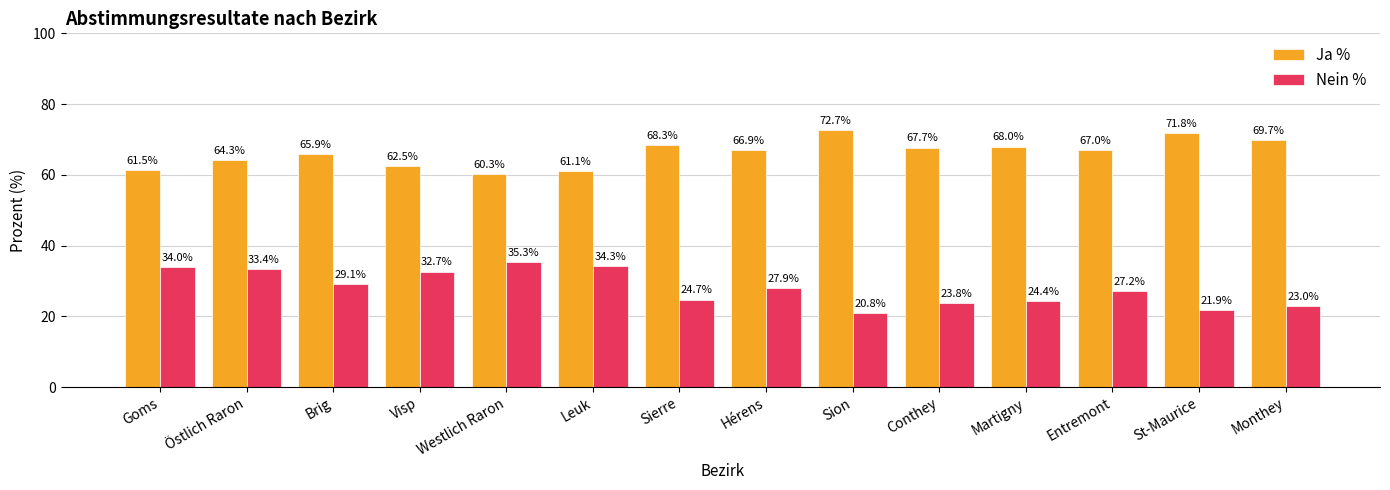

Which series changed the most between Hérens and St-Maurice?

Nein %